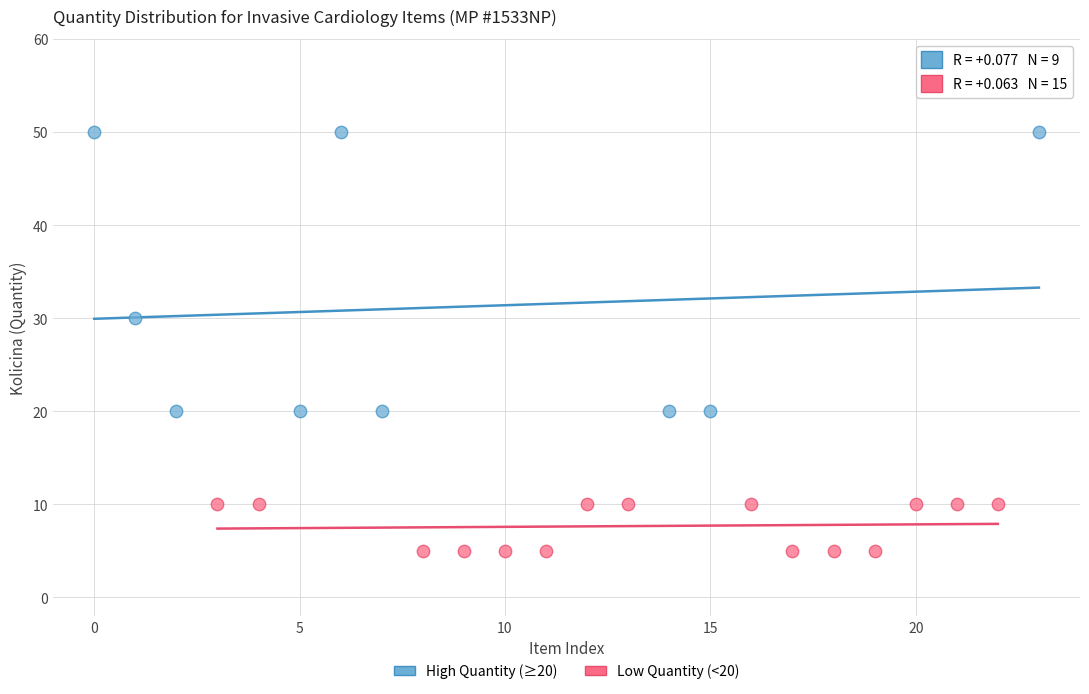

Which series has the largest Y range (max minus min)?

High Quantity (≥20)